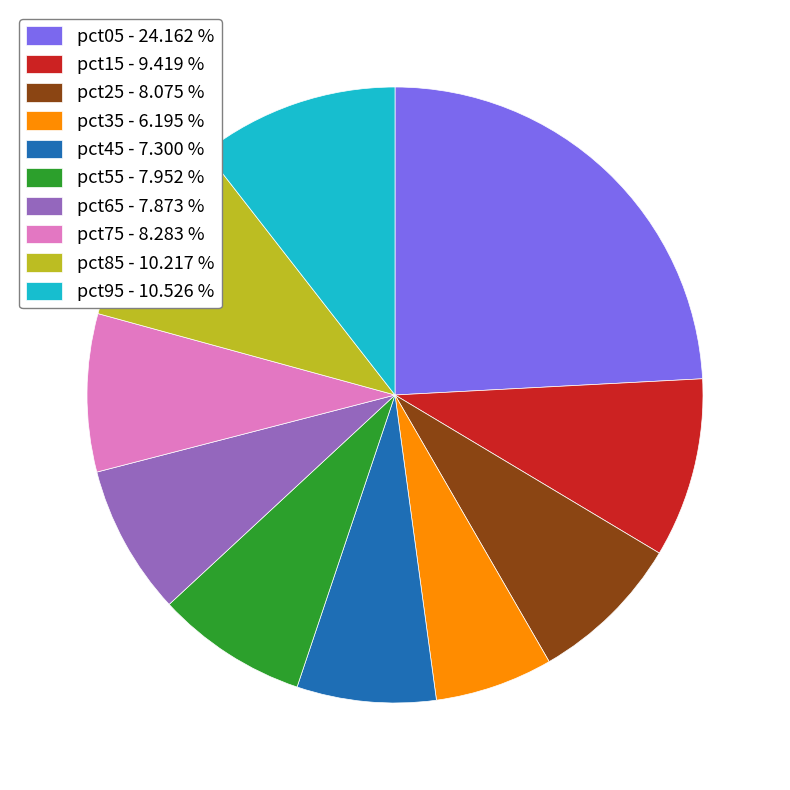

Does pct45 represent more than half of the total?

No